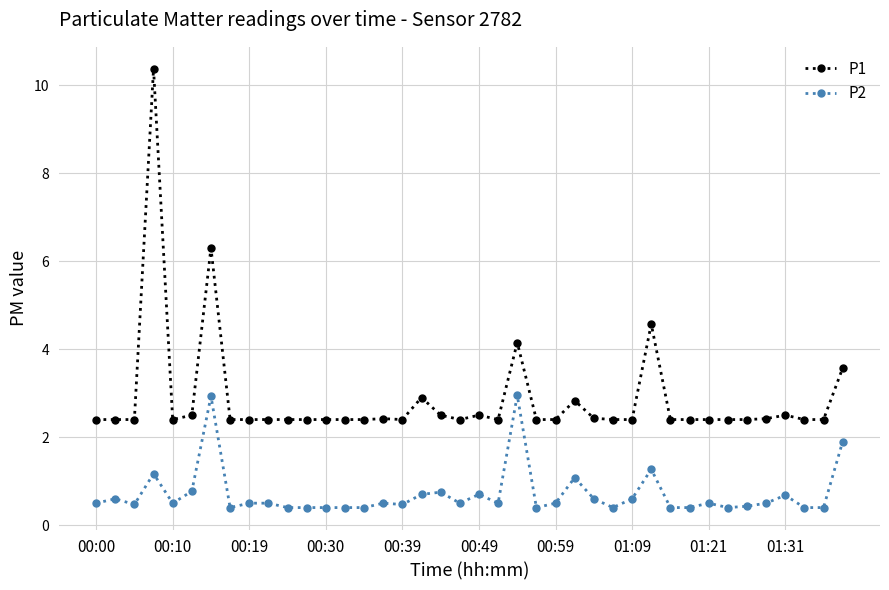

List the series in order of their peak value, lowest first.

P2, P1